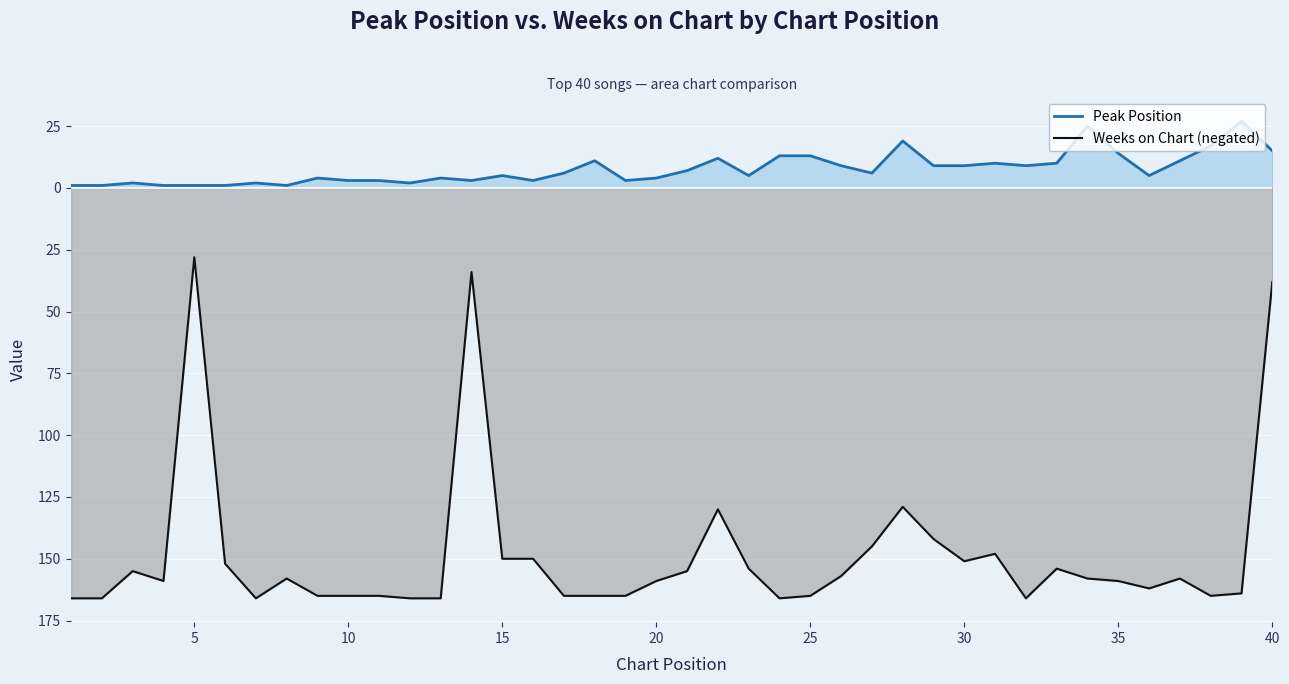

Is the value of Peak Position at 32 greater than the value of Weeks on Chart (negated) at 24?

Yes